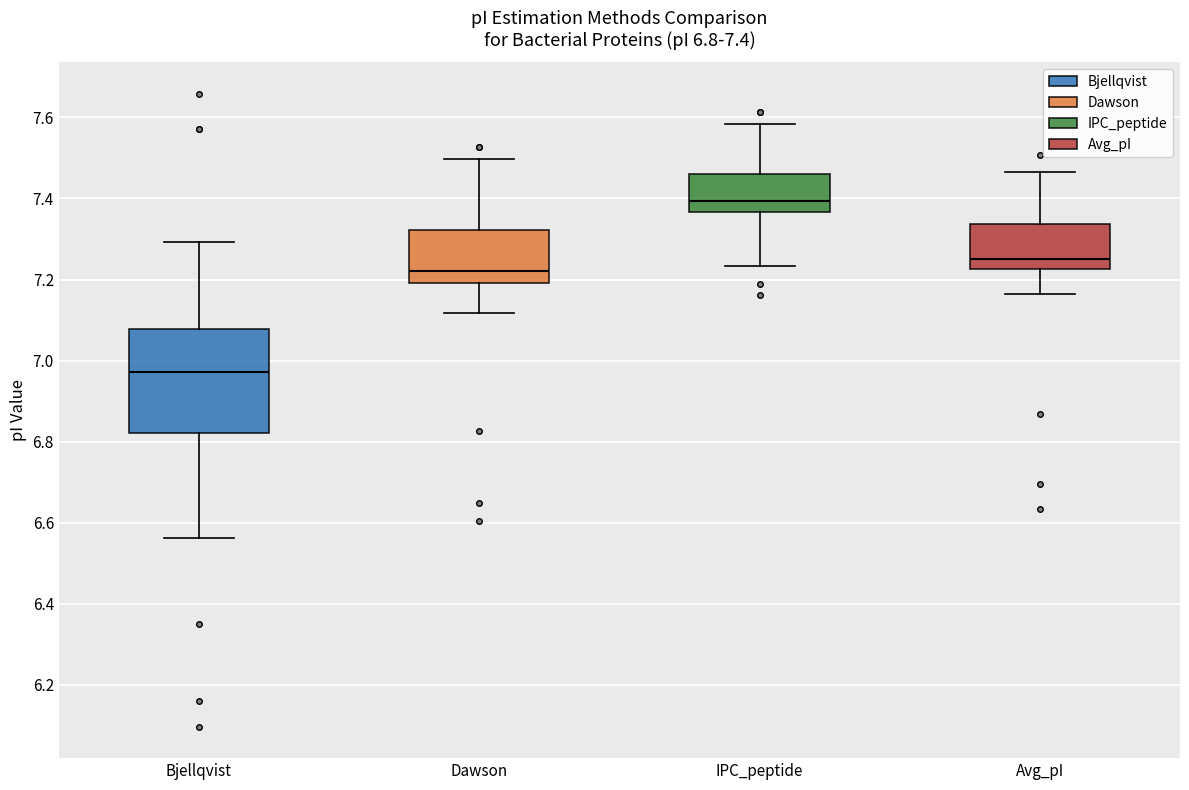

Comparing the boxes themselves (not the whiskers), which one is the tallest?

Bjellqvist